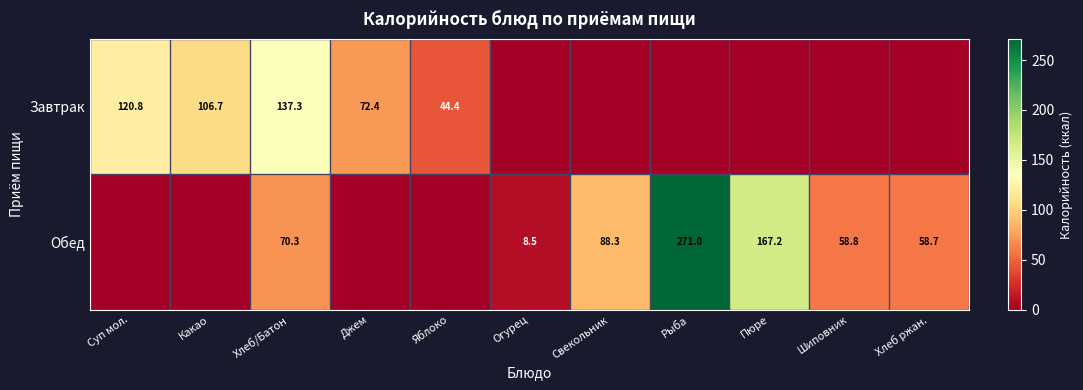

Is it true that Обед equals 453.0 at Рыба?

False